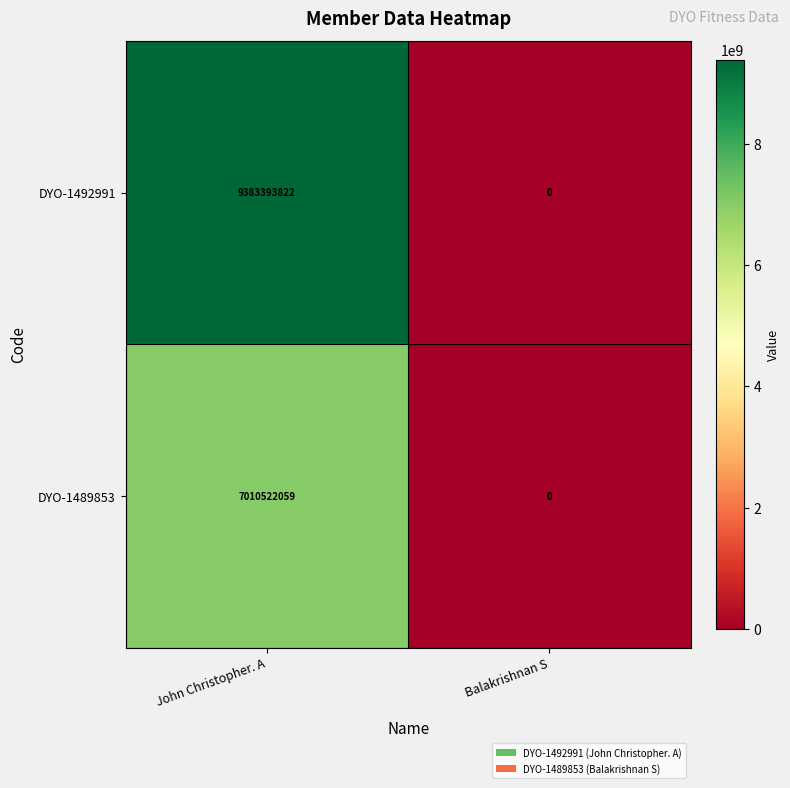

What is the difference between the DYO-1489853 values at Balakrishnan S and John Christopher. A?

7010522059